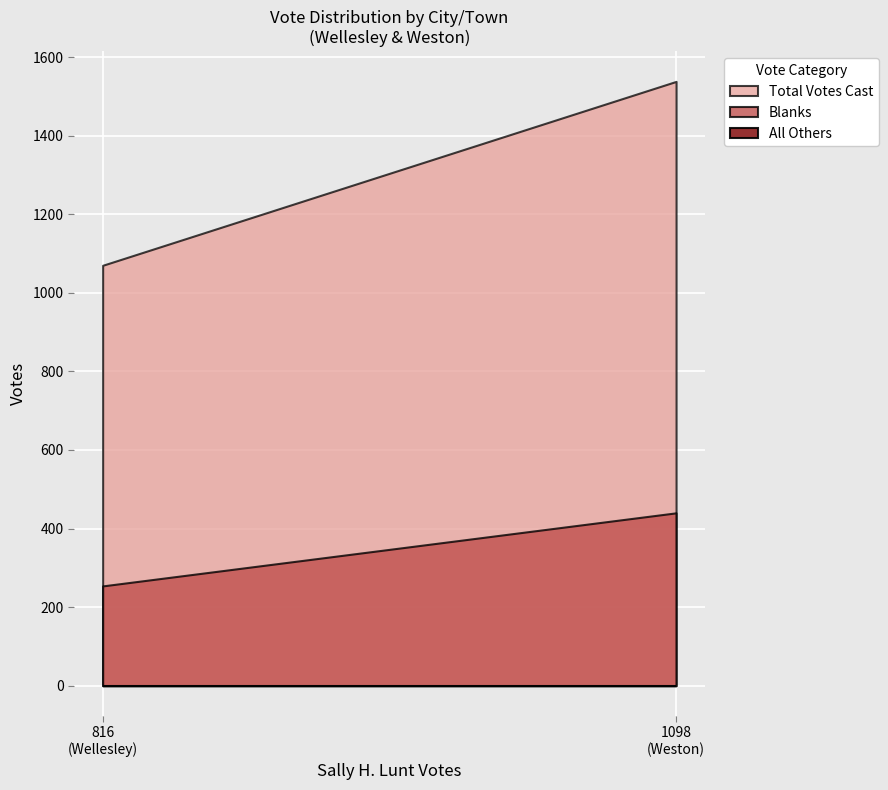

Reading left to right, transcribe all the data shown in this chart.

All Others: 0	0
Blanks: 254	440
Total Votes Cast: 1070	1538